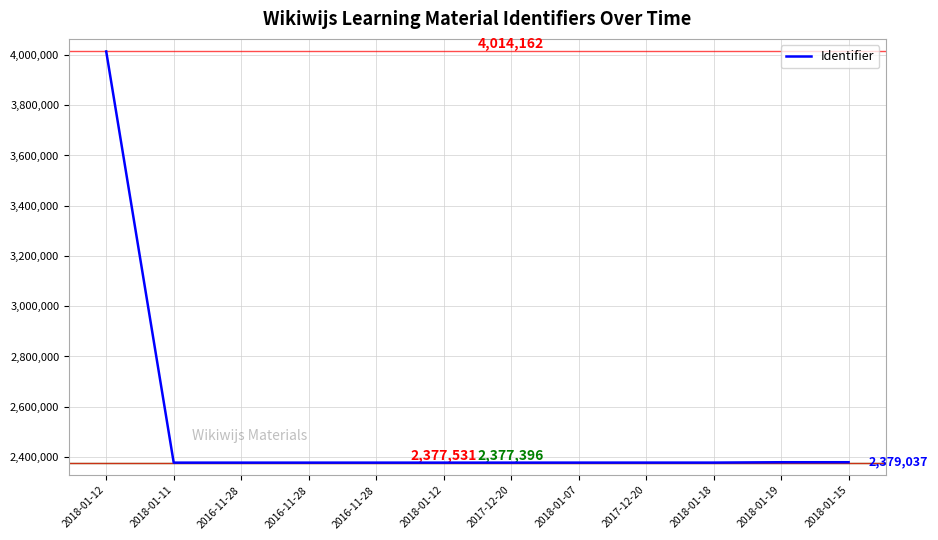

How many lines are shown in the chart?

1